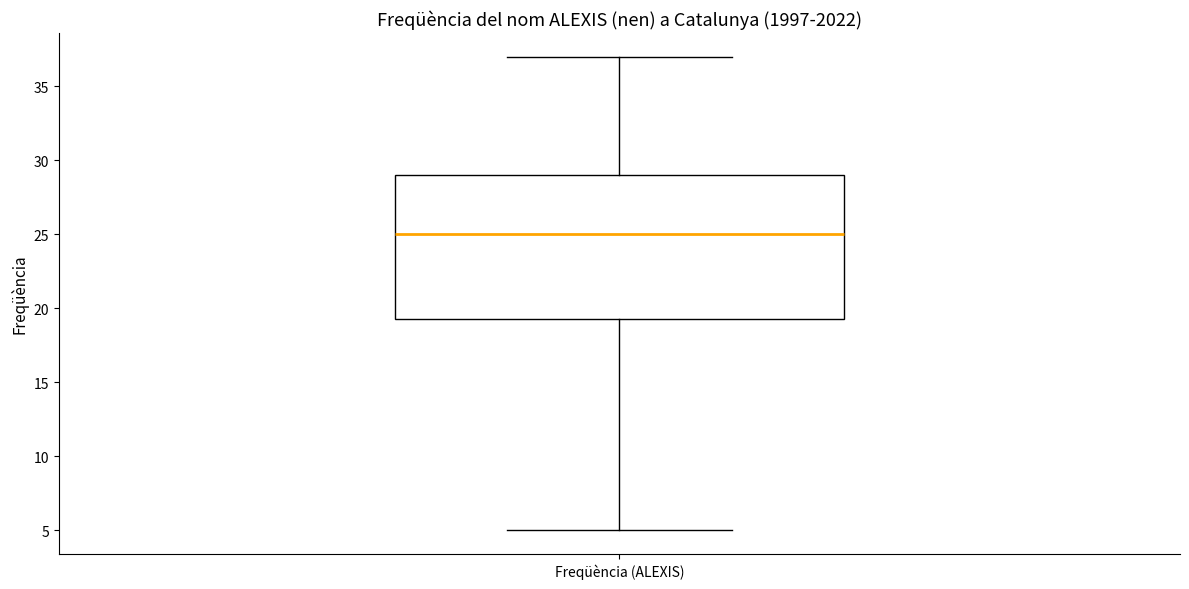

Where is the upper edge of the box for Freqüència (ALEXIS) on the y-axis? The values are not printed on the chart, so give them approximately, as read against the axis.

29.0